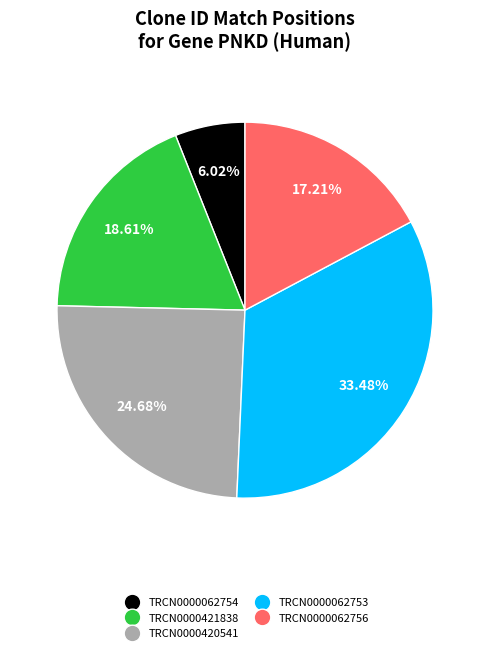

To the nearest percent, what is the average slice percentage?

20%